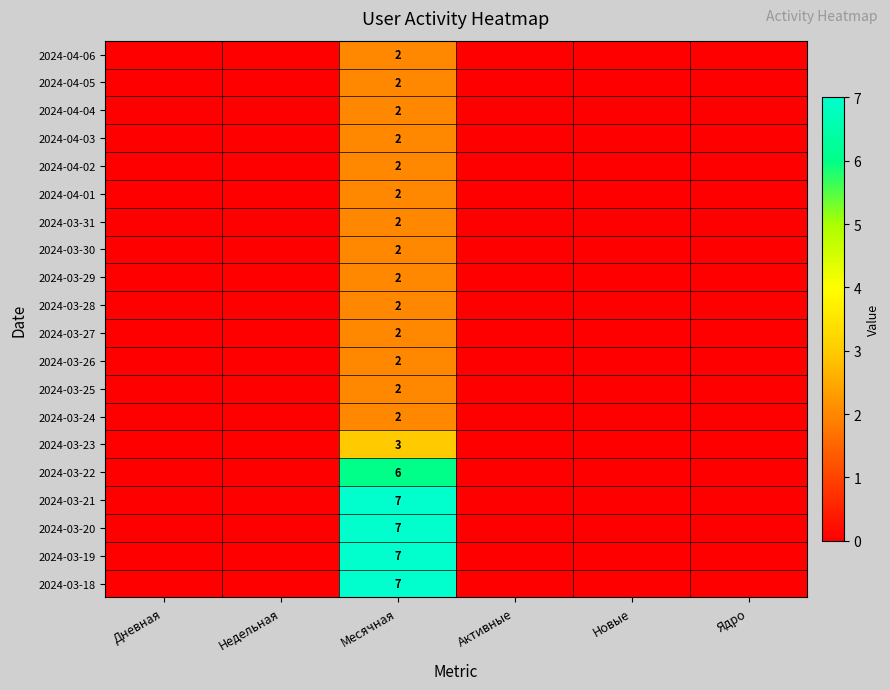

What is the greatest value displayed?

7